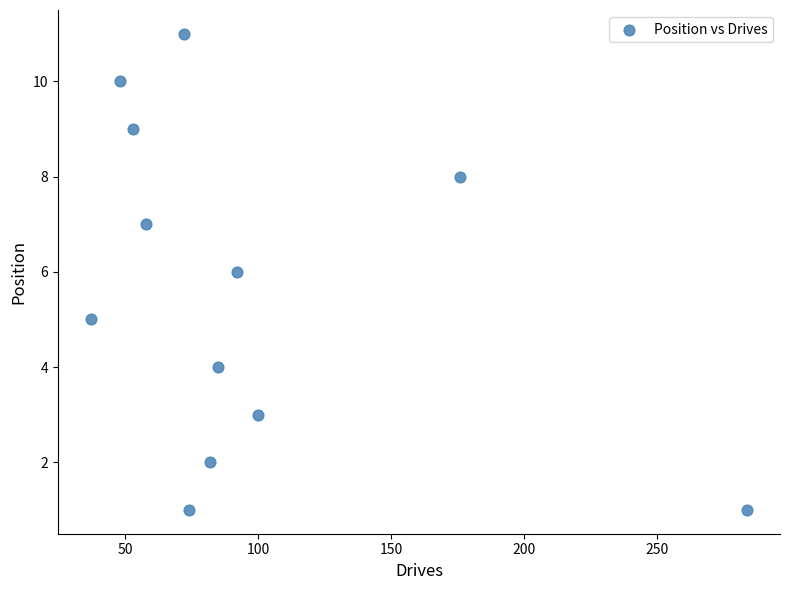

What is the average Y value?

6